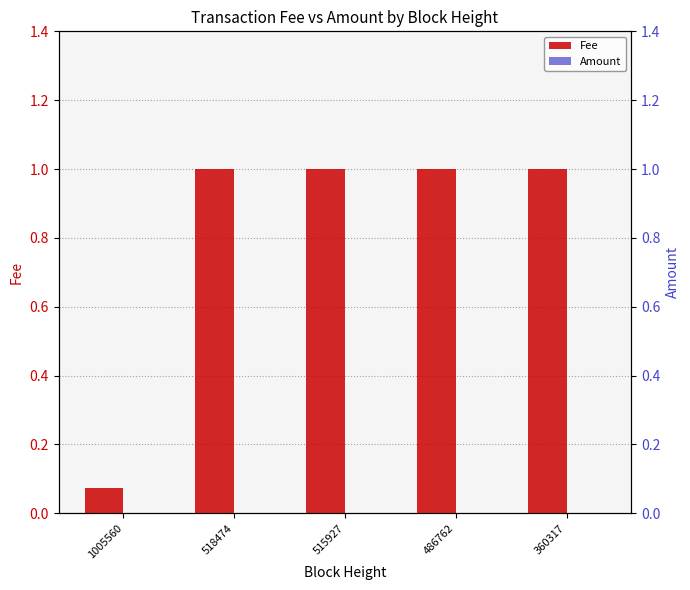

Between 515927 and 1005560, which is larger?

515927